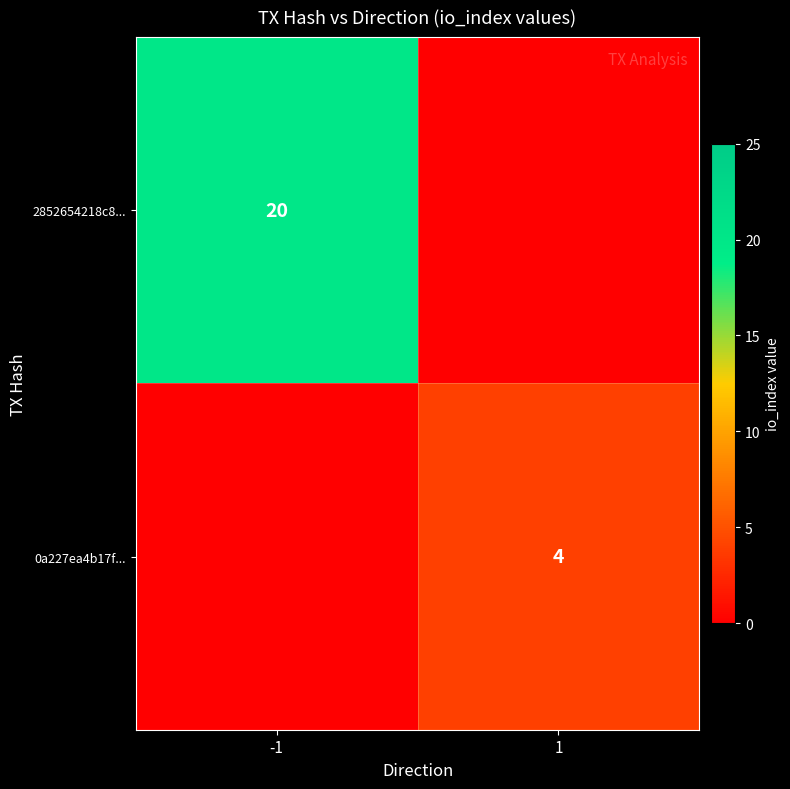

Count the number of data series in this chart.

2